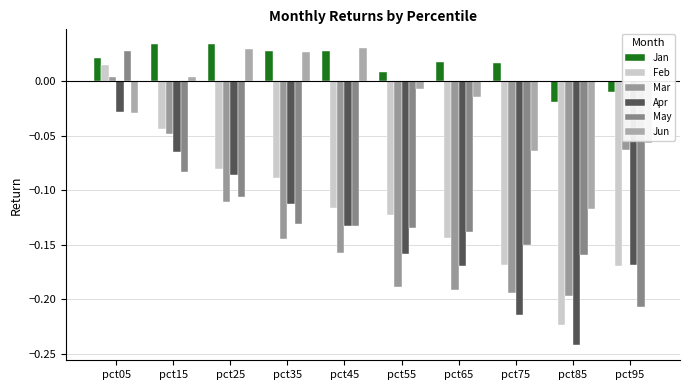

How many bars are there in each group?

6